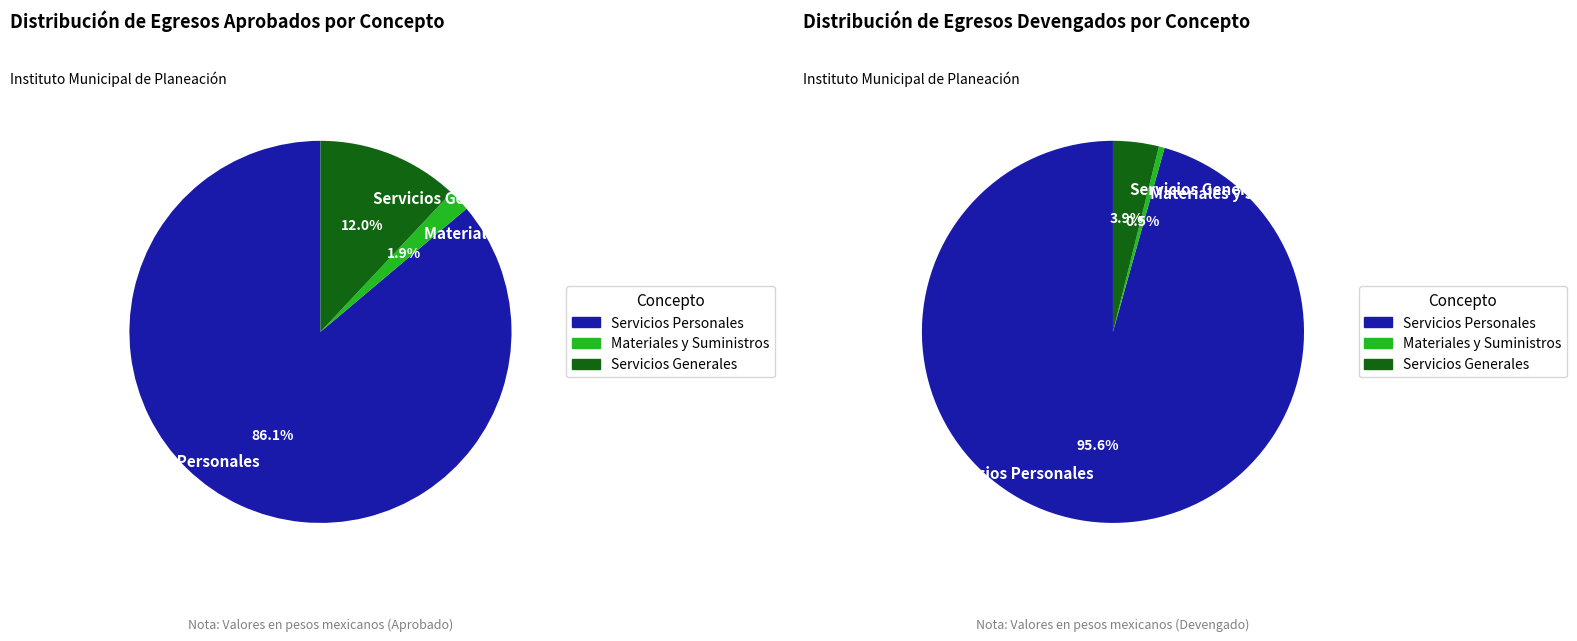

Which category has the biggest portion of the pie?

Servicios Personales